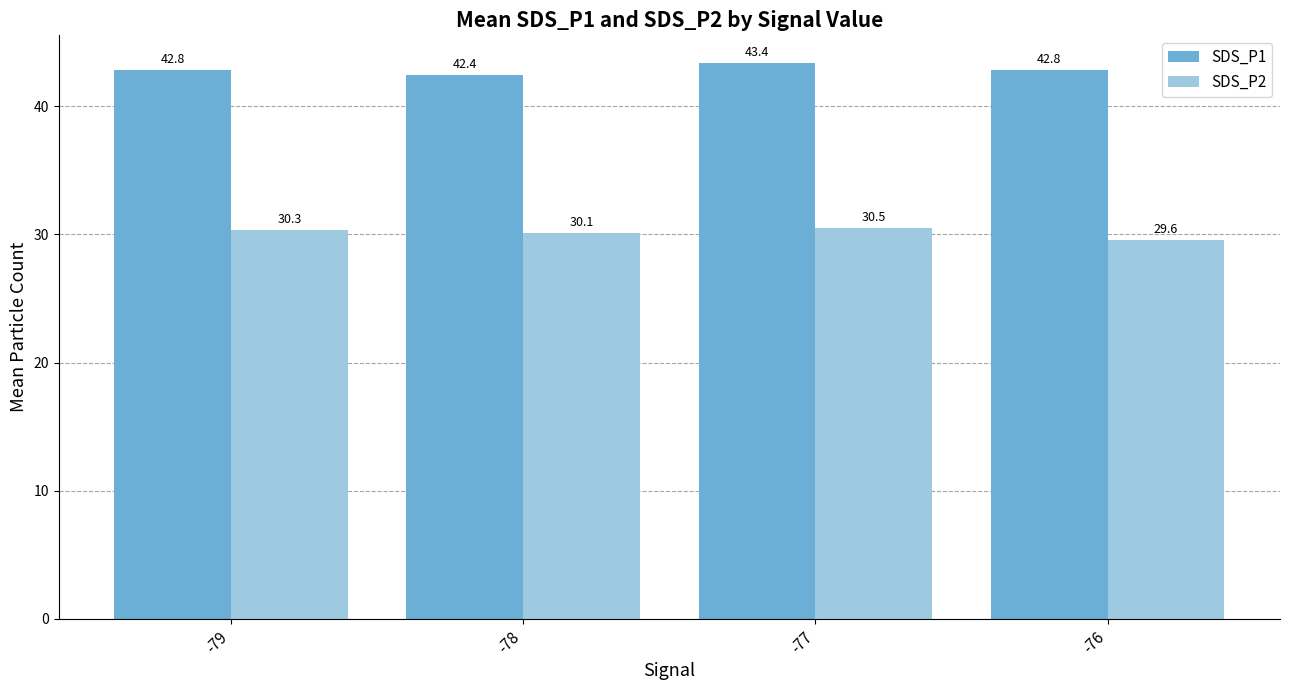

What is the difference between the maximum and minimum values in the SDS_P2 series?

0.9